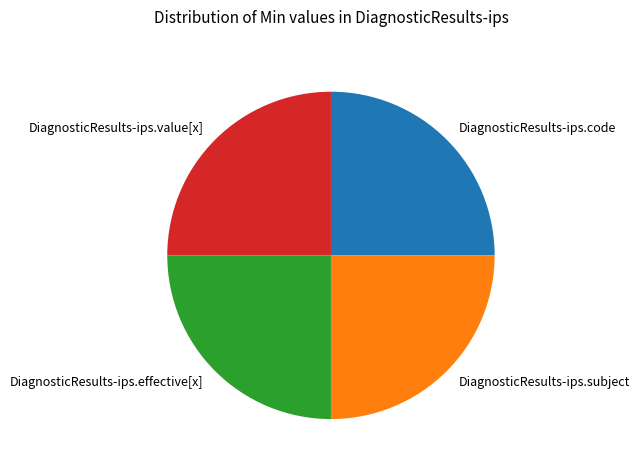

What is the ratio of the value at DiagnosticResults-ips.subject to the value at DiagnosticResults-ips.code?

1.0